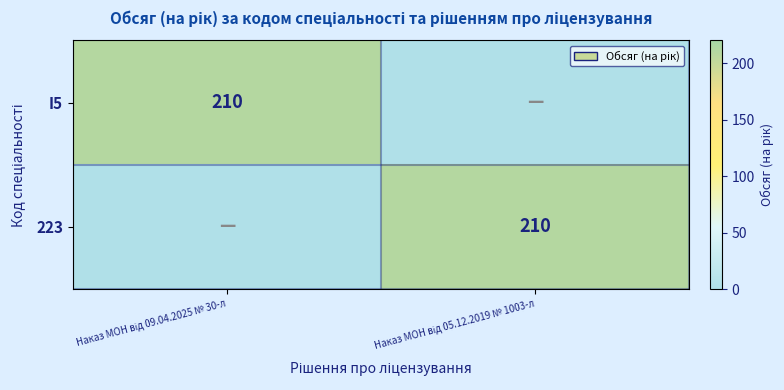

What is the highest value of the I5 series?

210